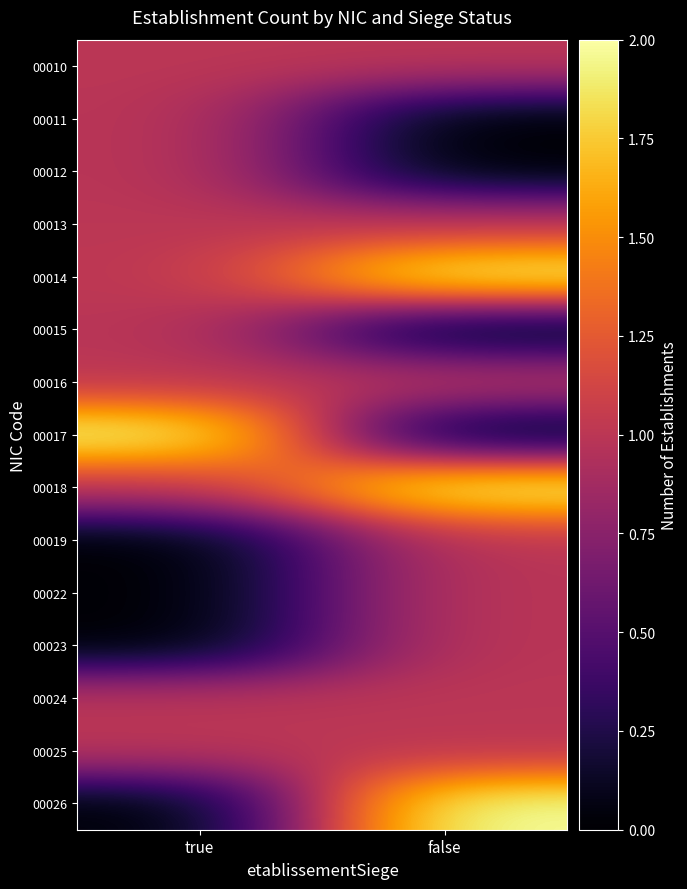

What is the spread (max minus min) of values at false?

2